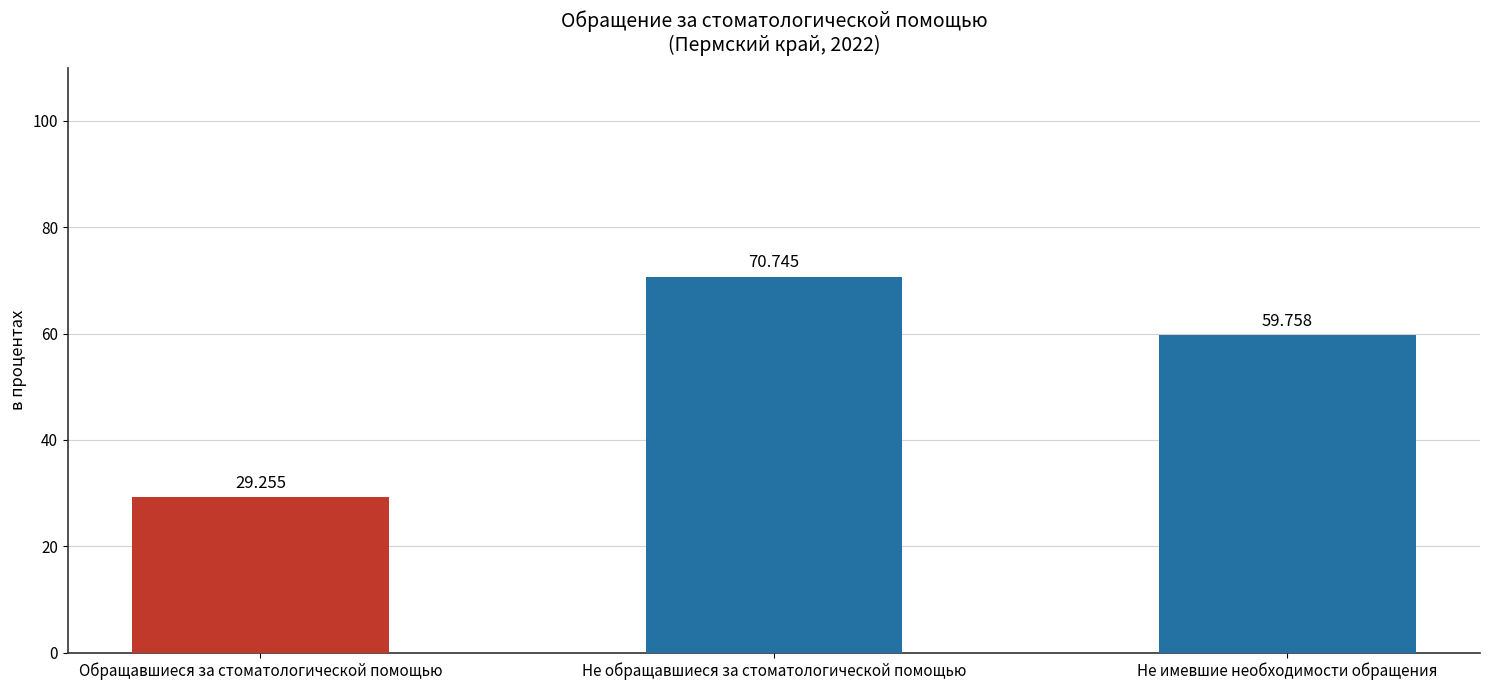

Rank the categories by value from highest to lowest.

Не обращавшиеся за стоматологической помощью, Не имевшие необходимости обращения, Обращавшиеся за стоматологической помощью